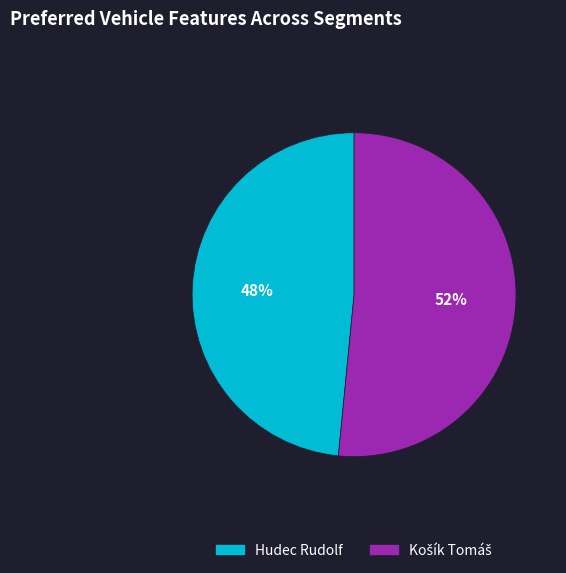

What percentage is the Hudec Rudolf slice, to the nearest percent?

48%